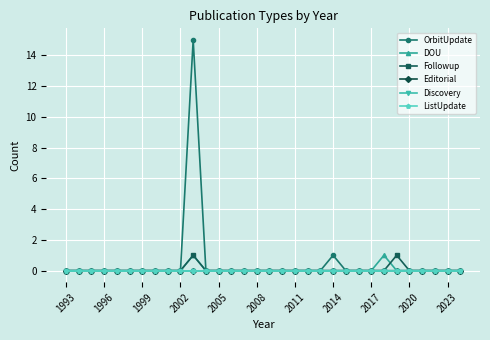

Where is Followup nearest to the value 0?

1993